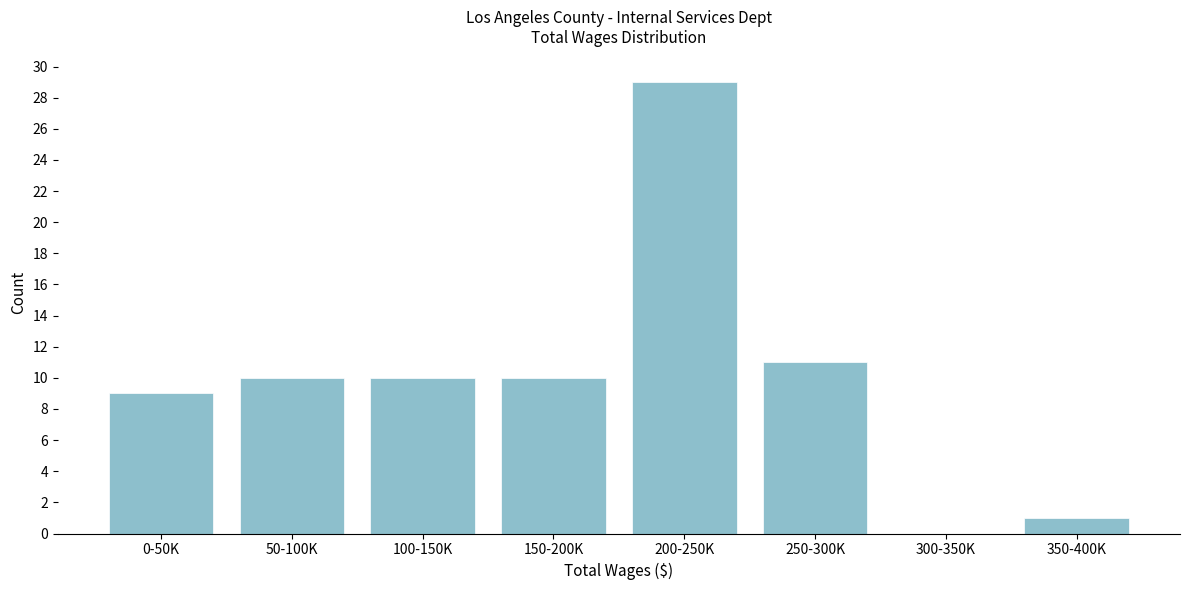

Reading left to right, extract all data points from this chart.

0-50K=9	50-100K=10	100-150K=10	150-200K=10	200-250K=29	250-300K=11	300-350K=0	350-400K=1